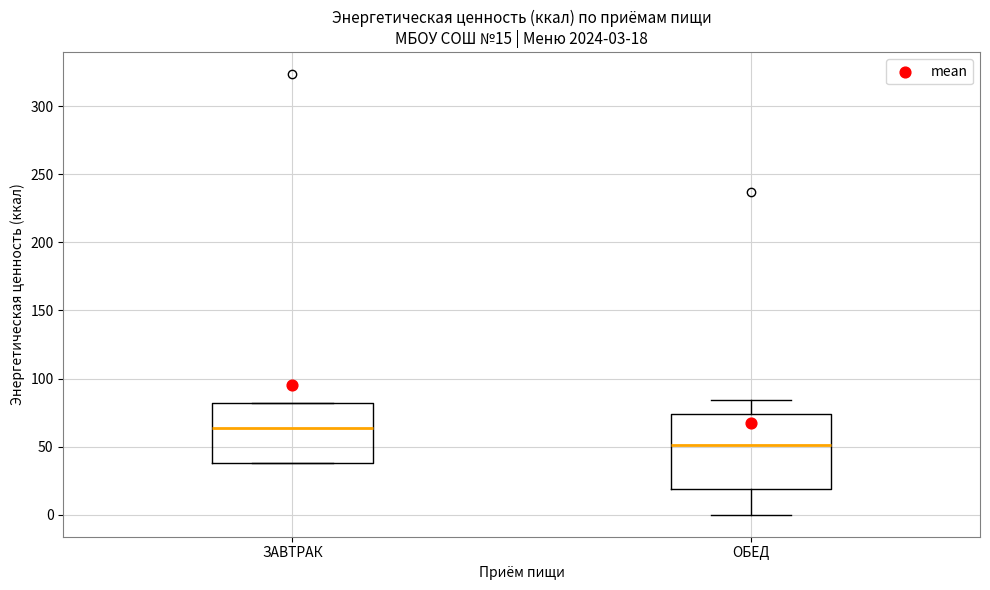

Comparing the boxes themselves (not the whiskers), which one is the tallest?

ОБЕД